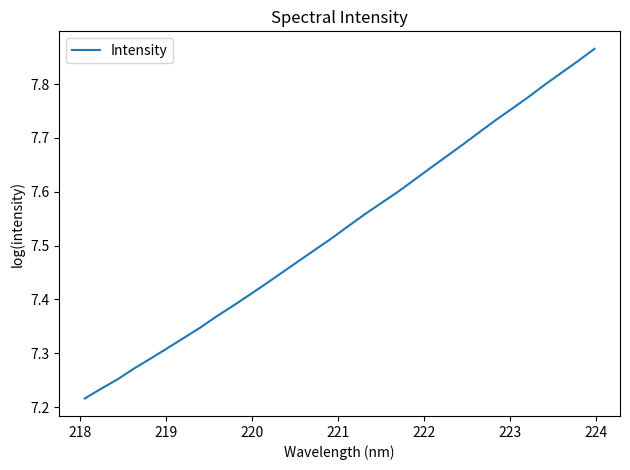

What is the difference between the maximum and minimum values?

0.6